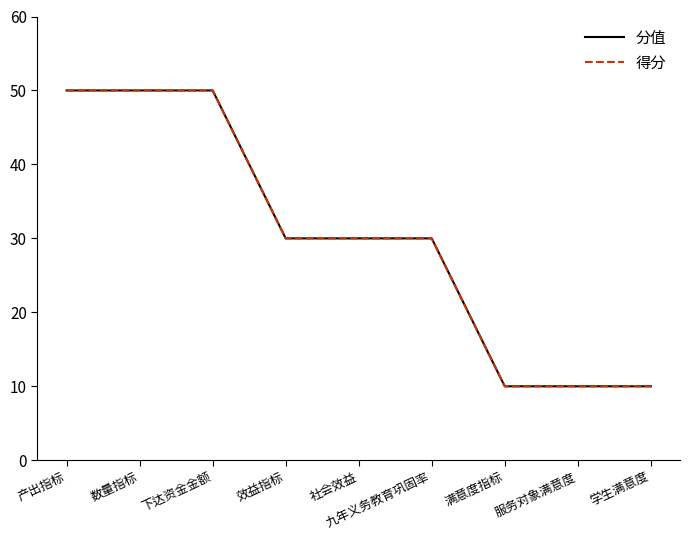

Does the chart have visible grid lines?

No